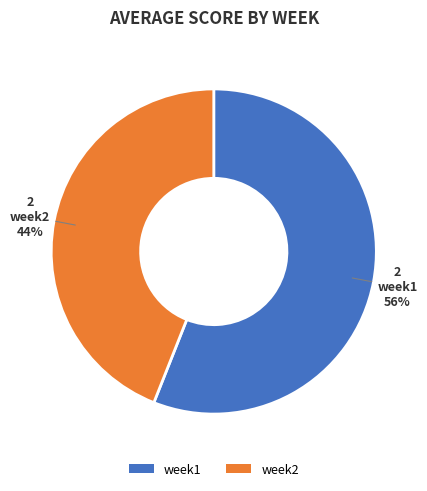

To the nearest percent, what is the difference between the largest and smallest slice percentages?

12%